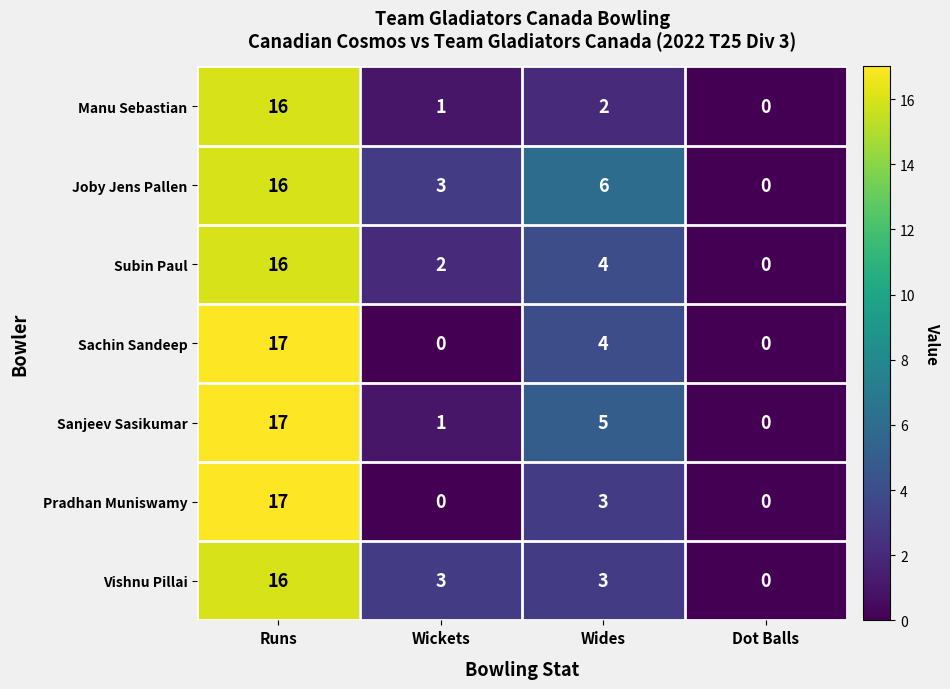

Reading left to right, list all the values displayed in this chart.

Manu Sebastian: 16	1	2	0
Joby Jens Pallen: 16	3	6	0
Subin Paul: 16	2	4	0
Sachin Sandeep: 17	0	4	0
Sanjeev Sasikumar: 17	1	5	0
Pradhan Muniswamy: 17	0	3	0
Vishnu Pillai: 16	3	3	0